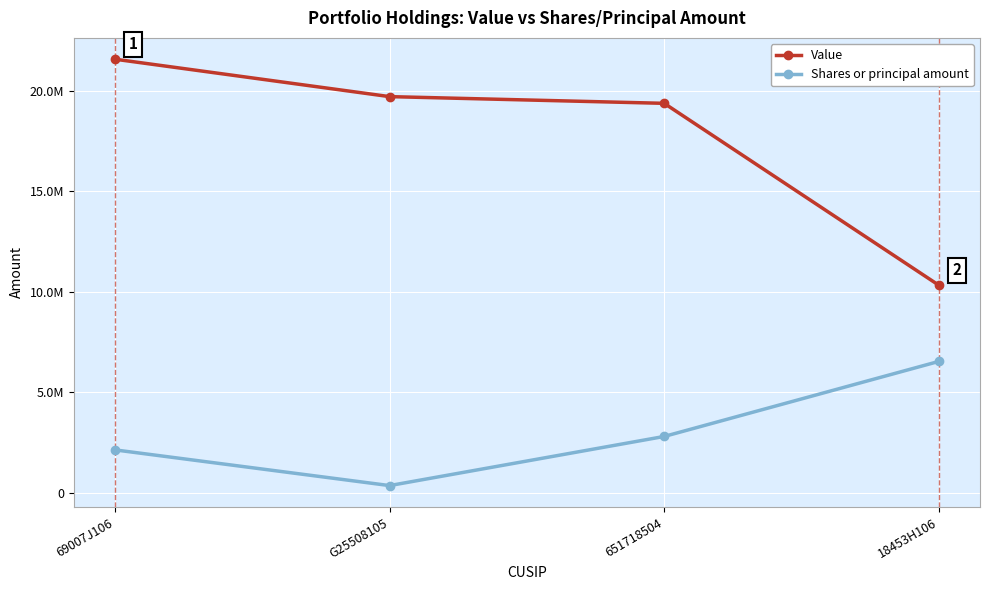

Does the chart have visible grid lines?

Yes